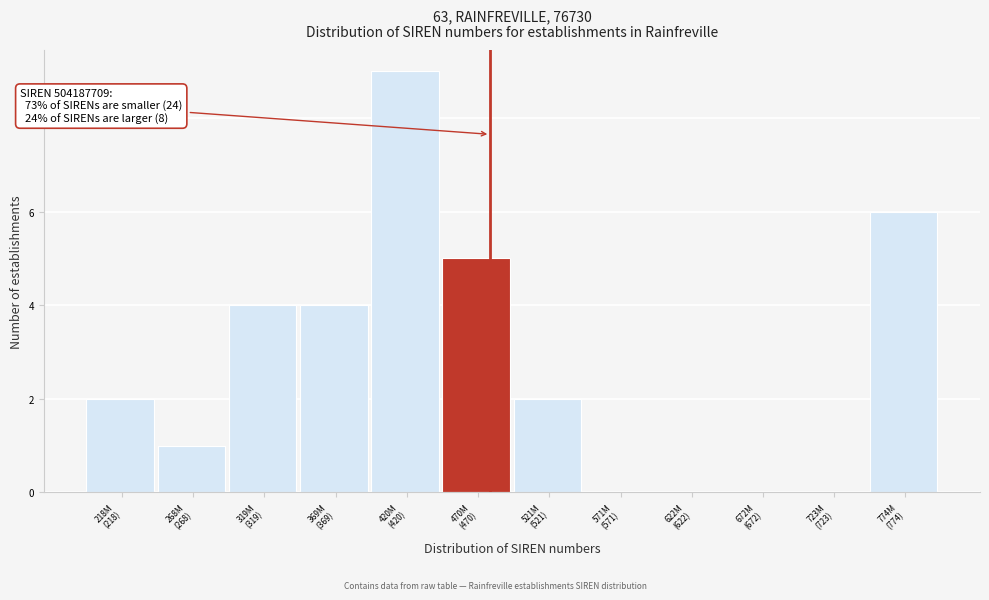

What is the maximum value shown in the chart?

9